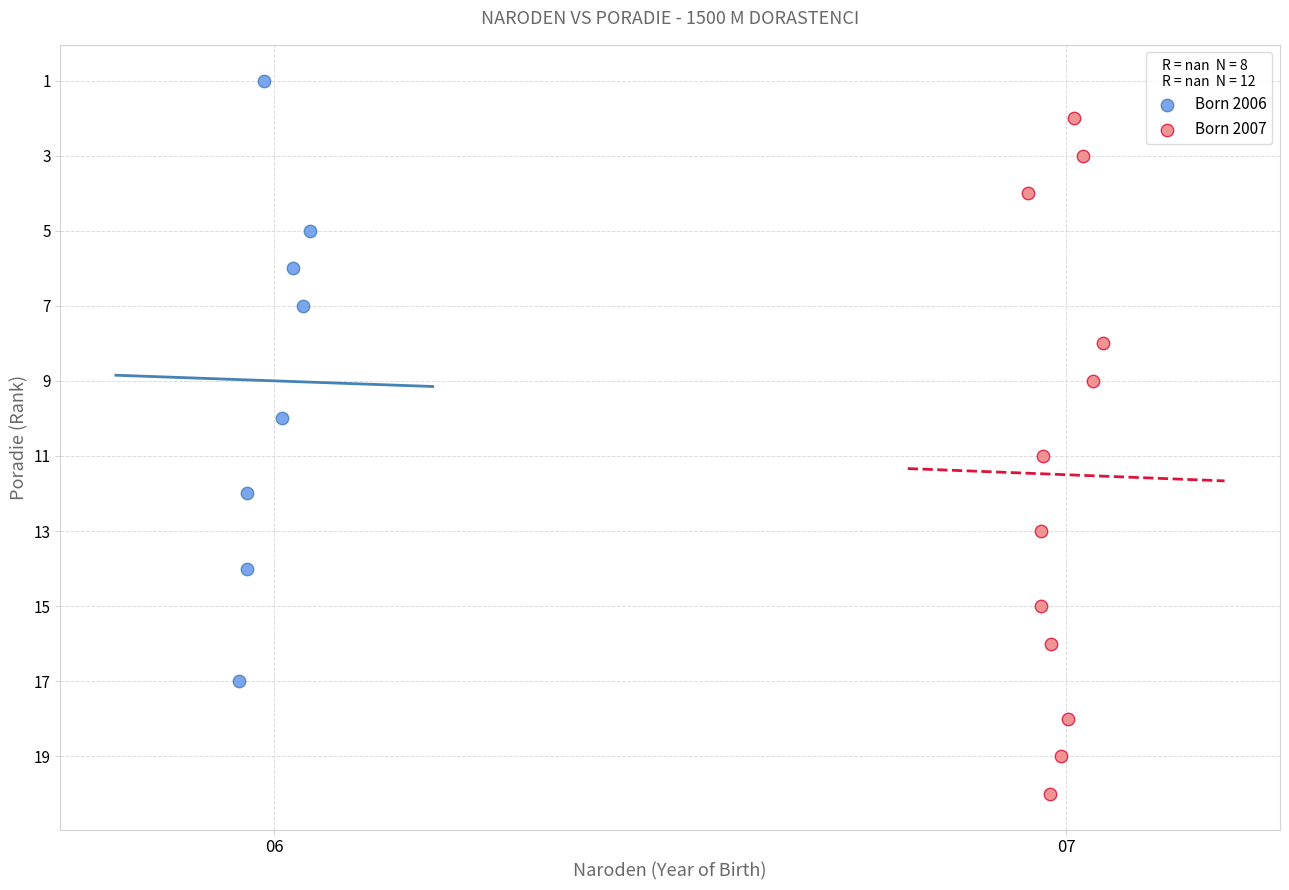

Which series has the widest spread of Y values?

Born 2007